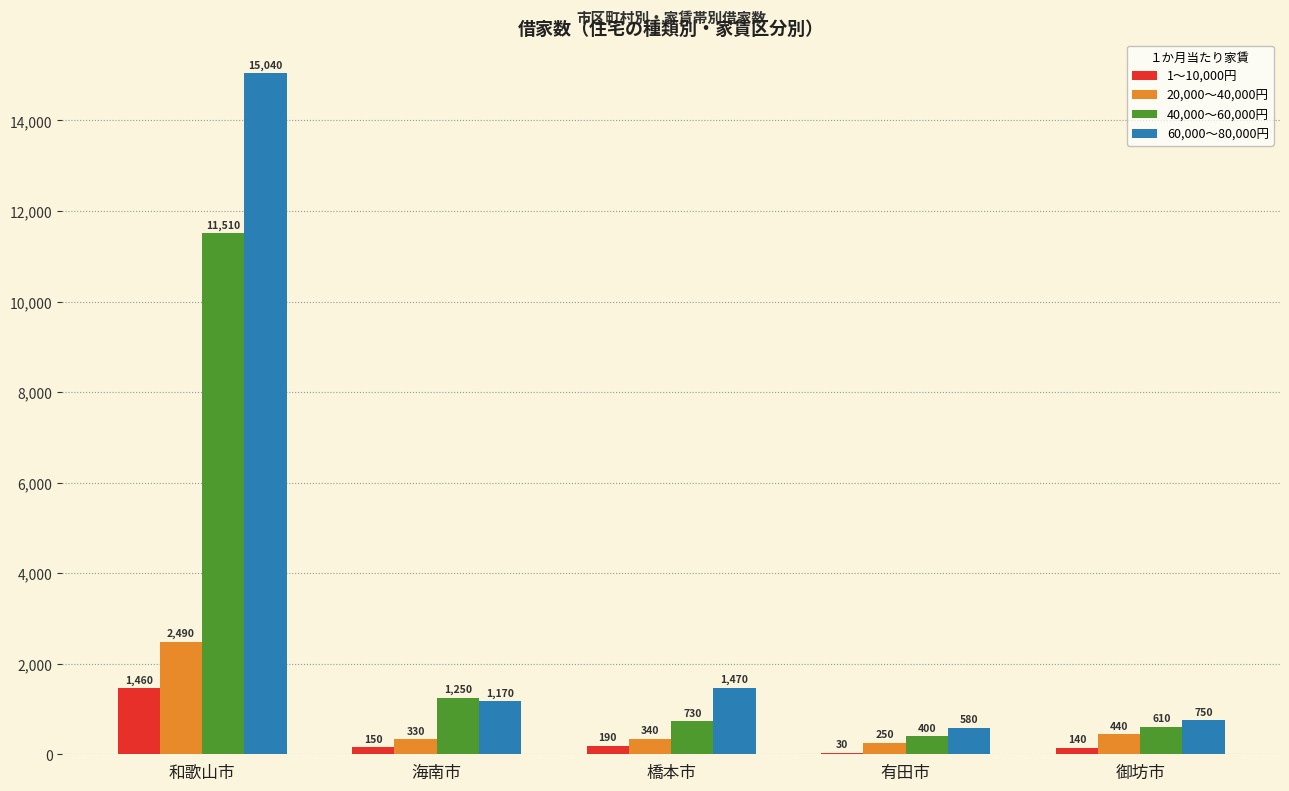

Which category has the highest value in the 60,000～80,000円 series?

和歌山市